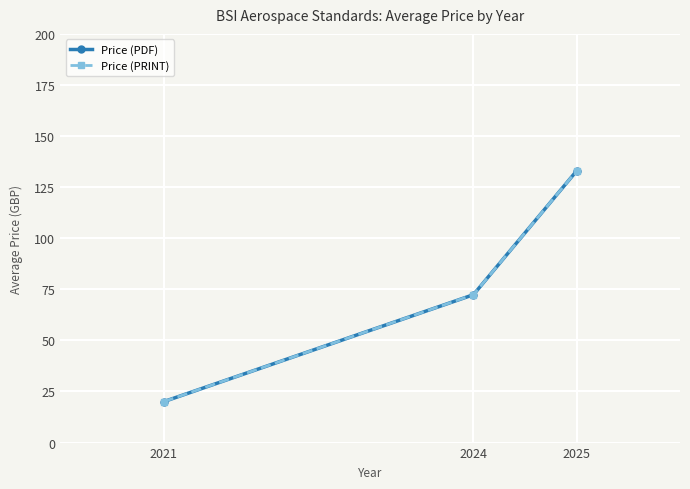

Rank the categories by Price (PDF) value from lowest to highest.

2021, 2024, 2025